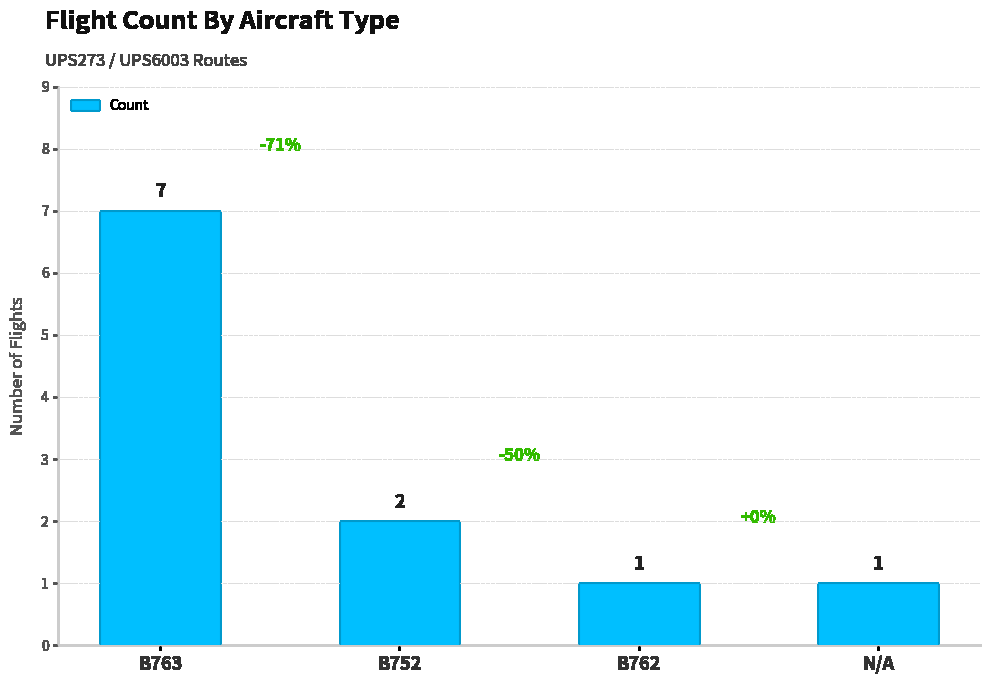

What is the label of the 2nd bar from the right?

B762